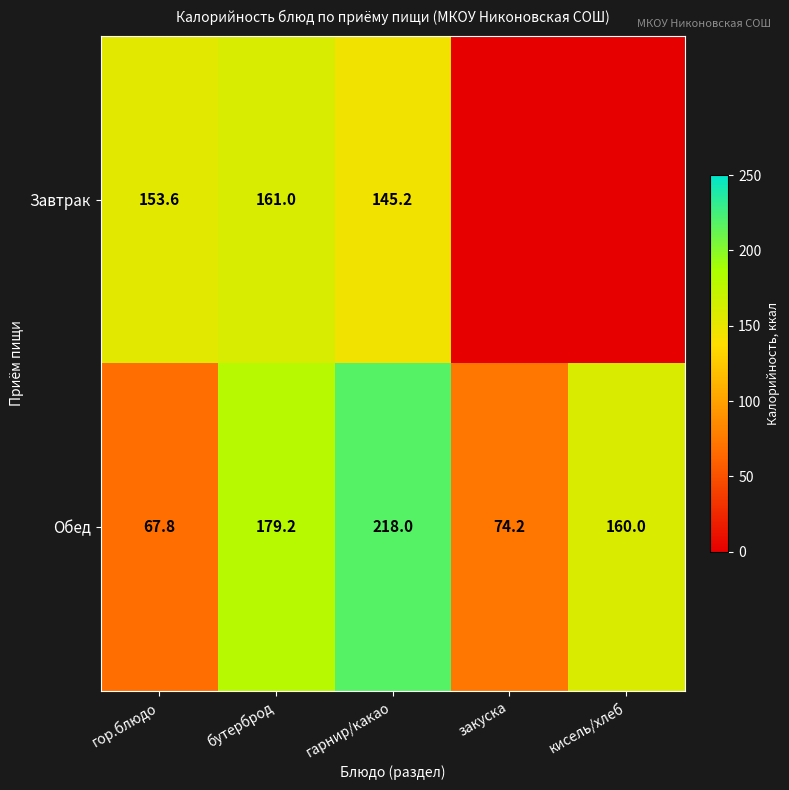

Which category has the highest value across all series?

гарнир/какао